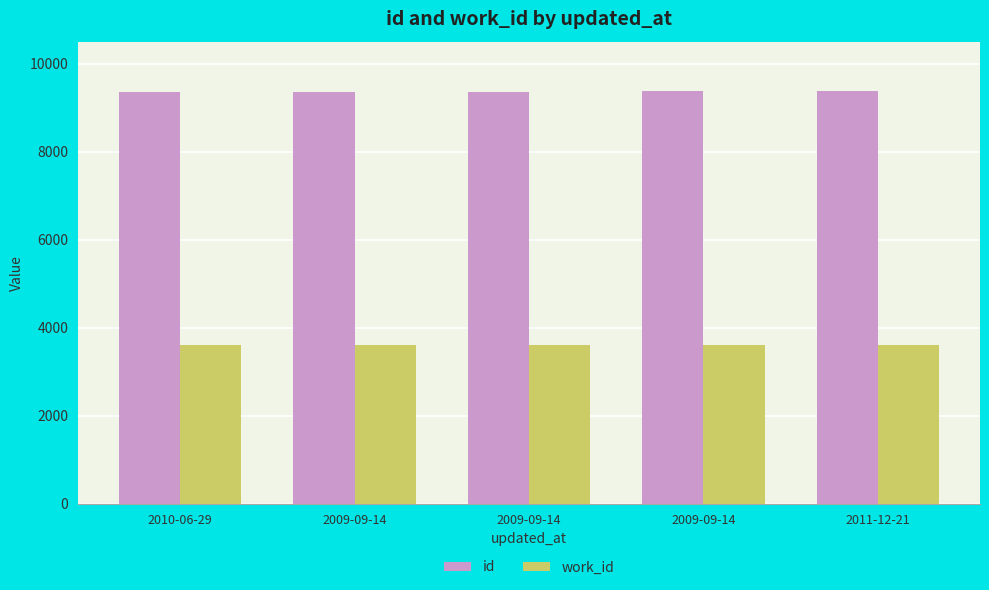

At which label does work_id first exceed 3610?

2009-09-14